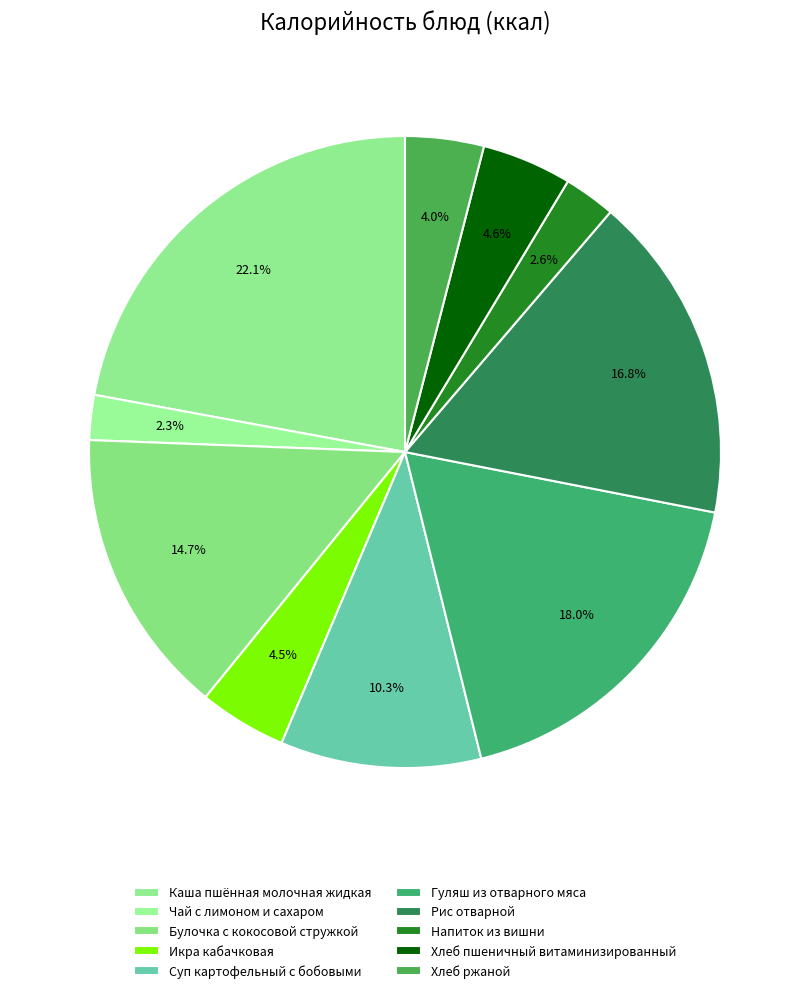

How many slices are in this pie chart?

10